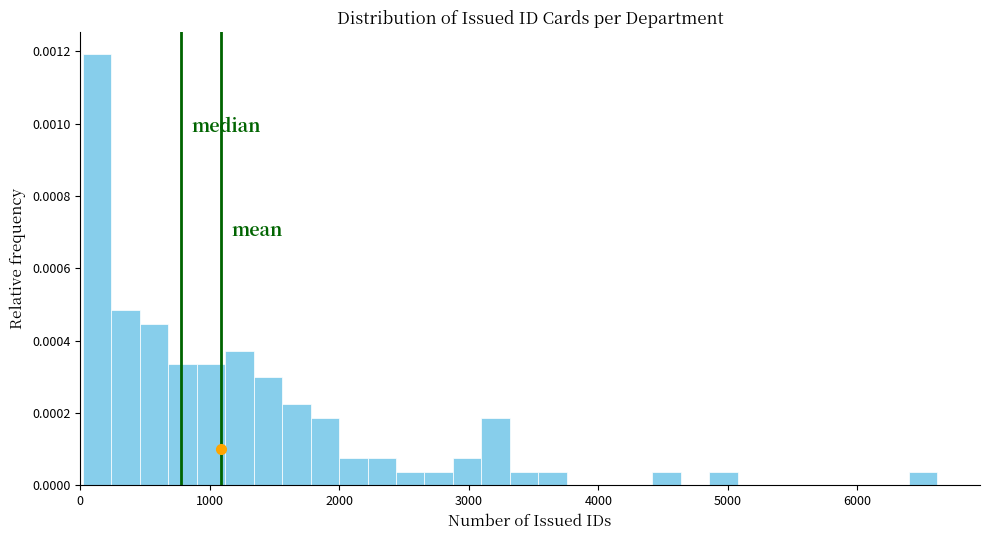

Around what value on the x-axis is the tallest bar? Give the approximate position of its centre, as read against the axis.

100